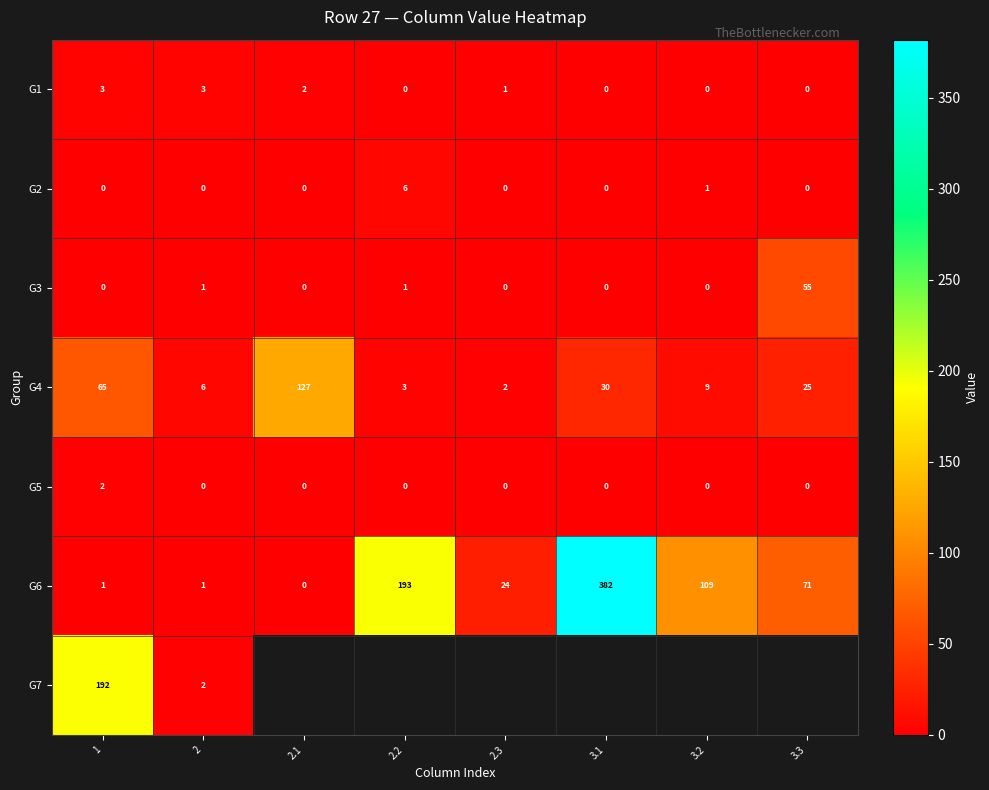

List the labels in order of G4 value, smallest first.

2.3, 2.2, 2, 3.2, 3.3, 3.1, 1, 2.1